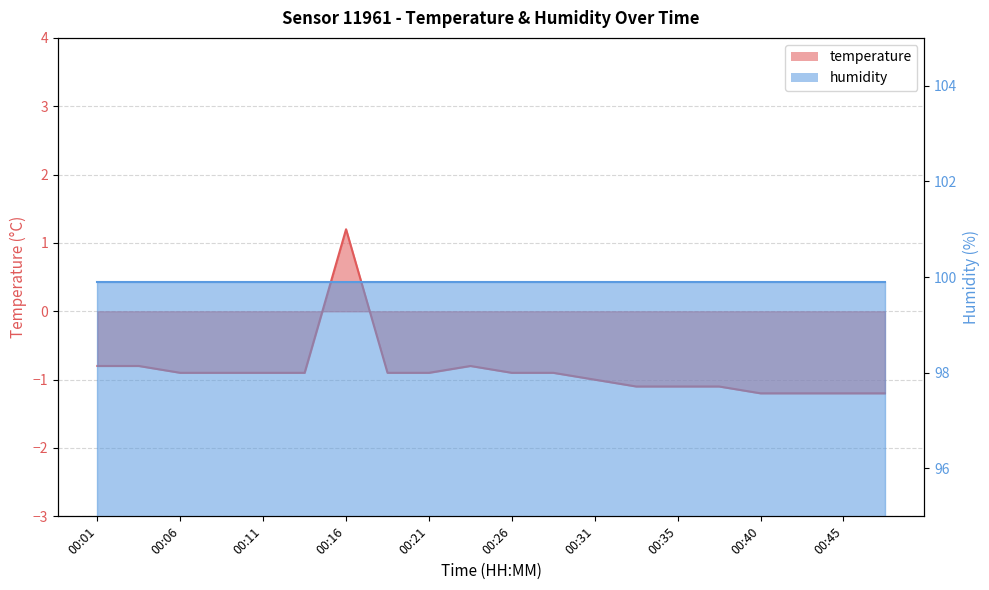

The value at 00:45 is -1.2. True or false?

True